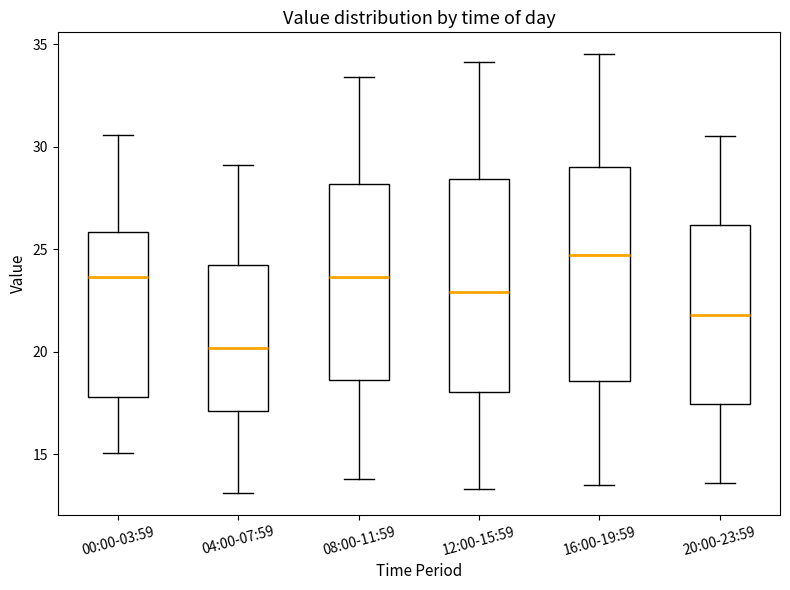

Where does the lower whisker of the box for 04:00-07:59 end on the y-axis? The values are not printed on the chart, so give them approximately, as read against the axis.

13.0